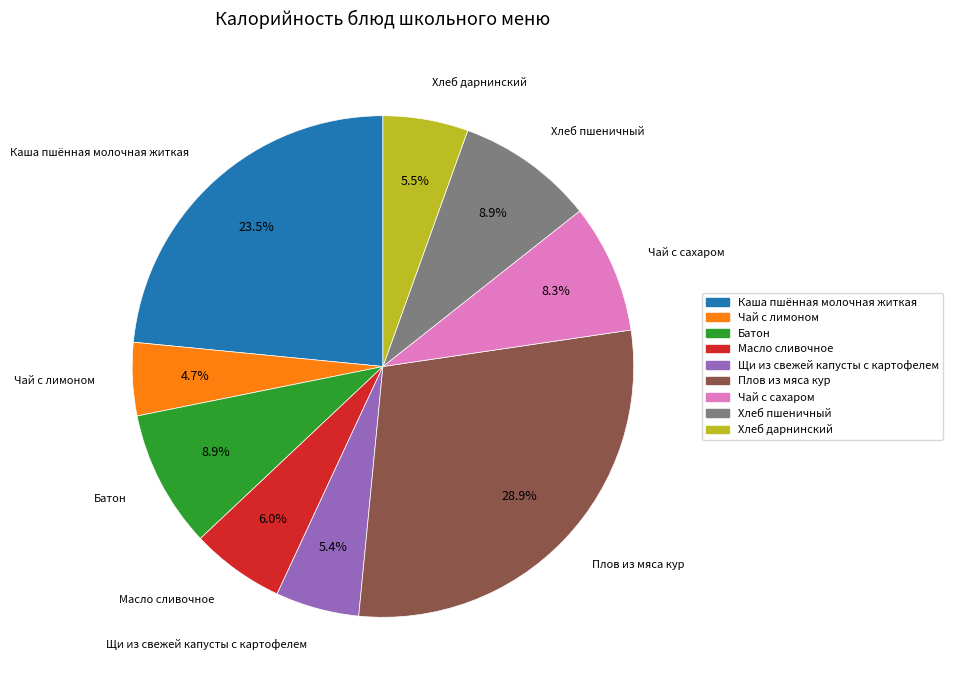

Combined, what portion of the pie is Чай с сахаром and Батон?

17.2%